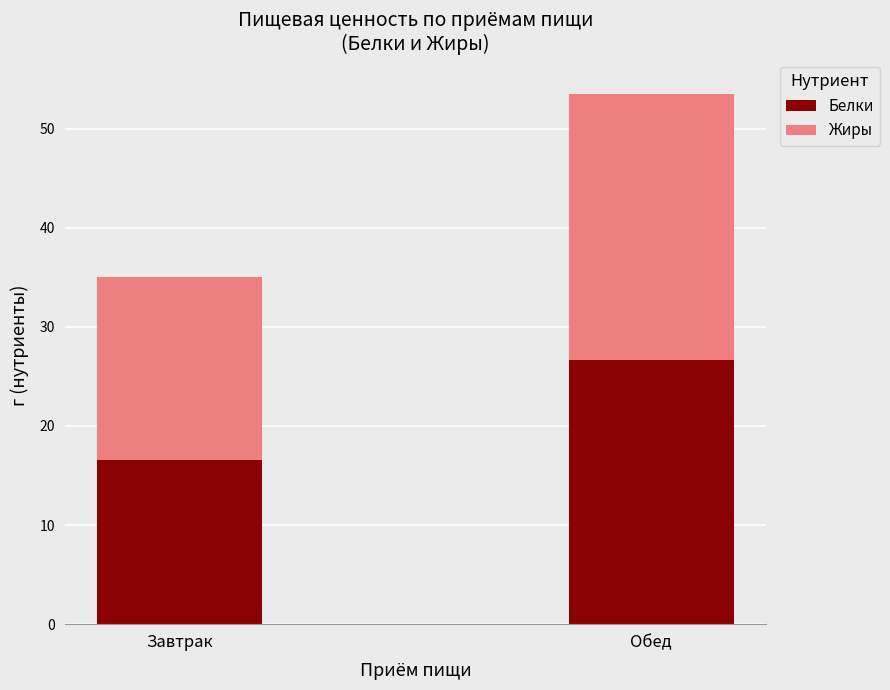

True or false: Белки has a value of 16.6 at Завтрак.

True